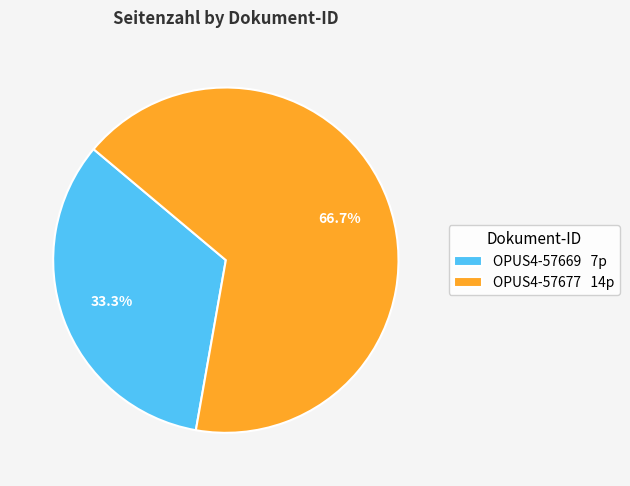

To the nearest percent, what is the difference between the largest and smallest slice percentages?

33%